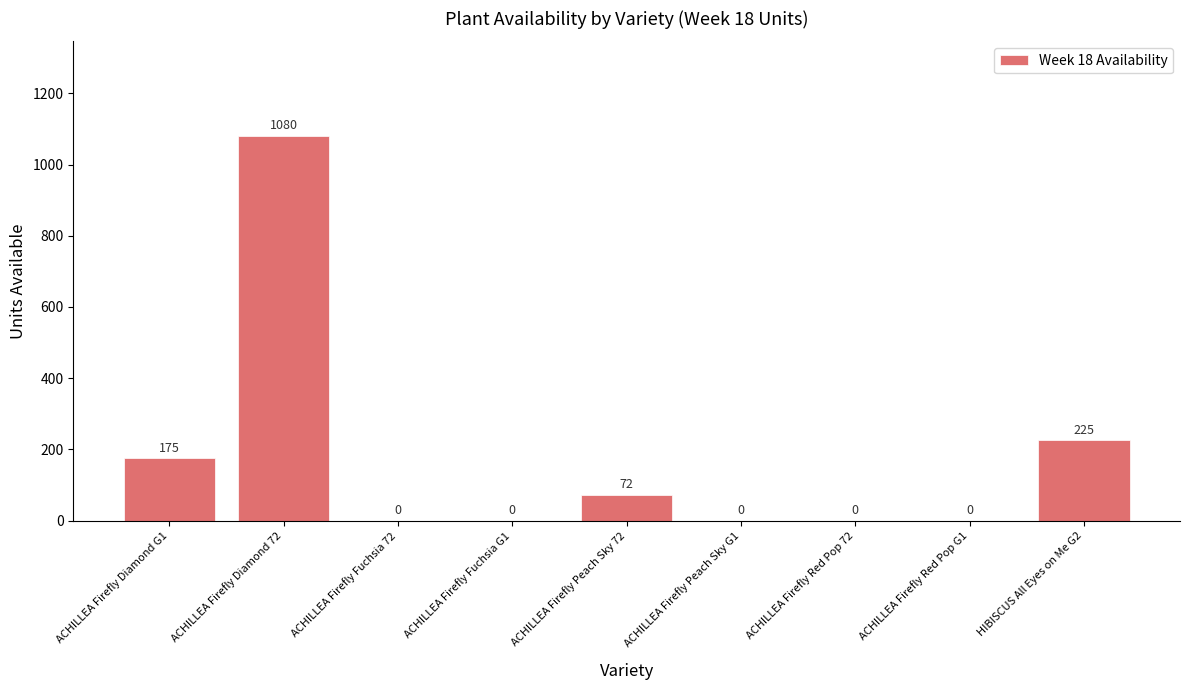

Reading right to left, what are all the values shown in this chart?

HIBISCUS All Eyes on Me G2=225	ACHILLEA Firefly Red Pop G1=0	ACHILLEA Firefly Red Pop 72=0	ACHILLEA Firefly Peach Sky G1=0	ACHILLEA Firefly Peach Sky 72=72	ACHILLEA Firefly Fuchsia G1=0	ACHILLEA Firefly Fuchsia 72=0	ACHILLEA Firefly Diamond 72=1080	ACHILLEA Firefly Diamond G1=175